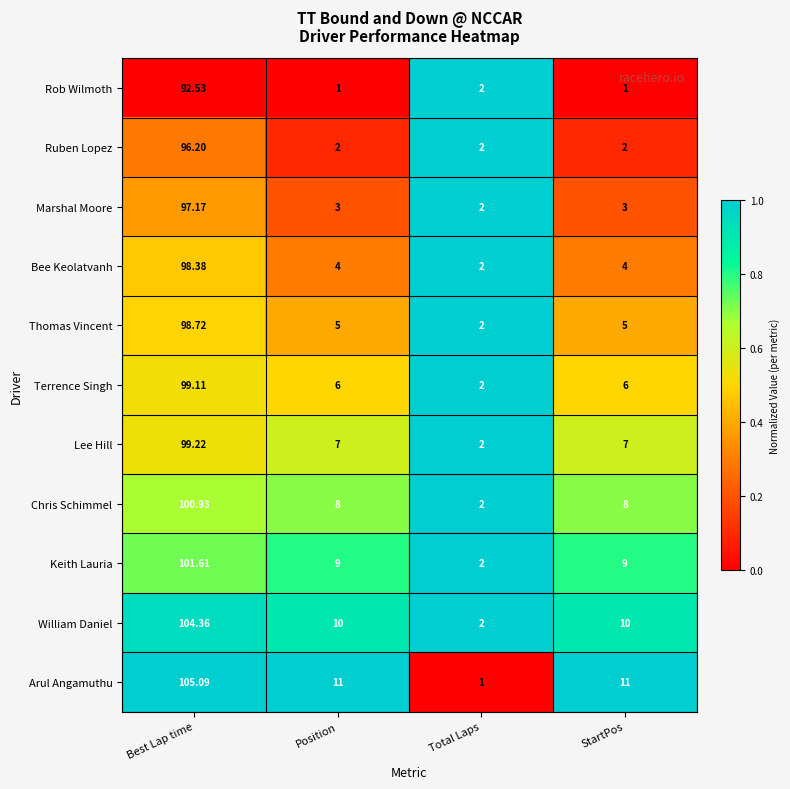

List the series in order of their peak value, highest first.

Arul Angamuthu, William Daniel, Keith Lauria, Chris Schimmel, Lee Hill, Terrence Singh, Thomas Vincent, Bee Keolatvanh, Marshal Moore, Ruben Lopez, Rob Wilmoth